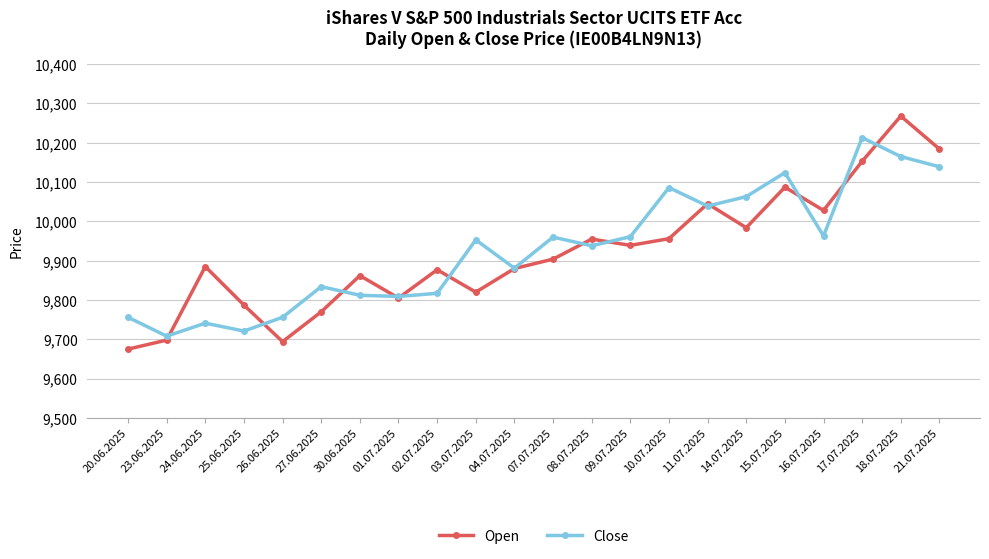

What are all the series names shown in the legend?

Open, Close